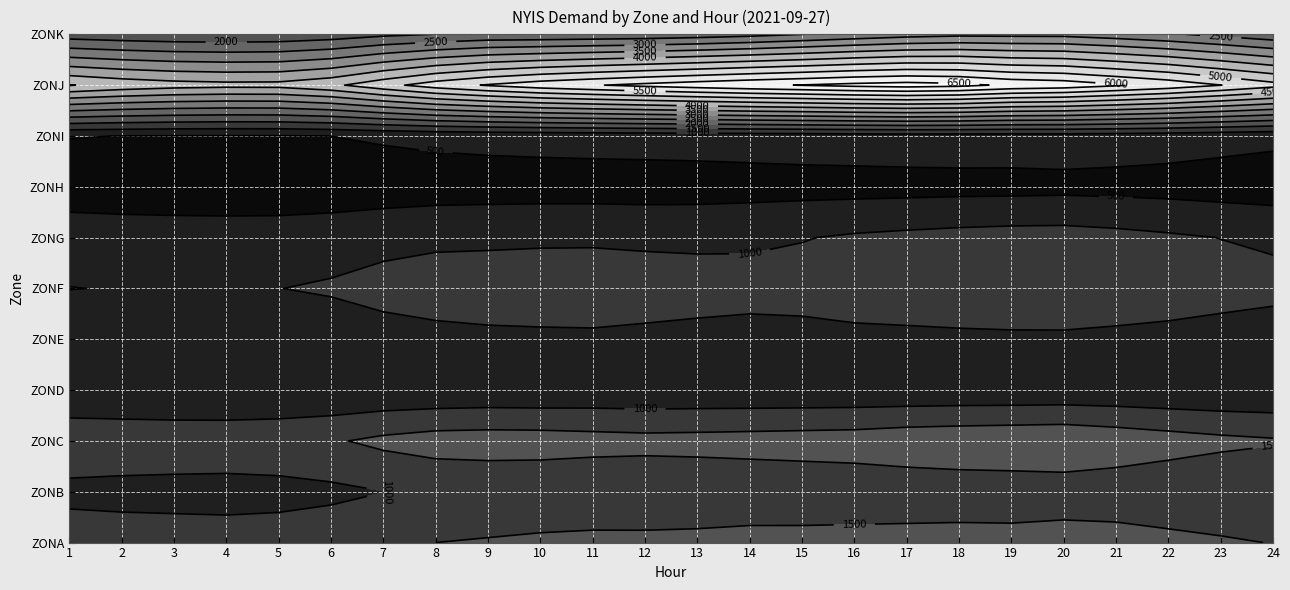

At which category is the sum across all series the highest?

17